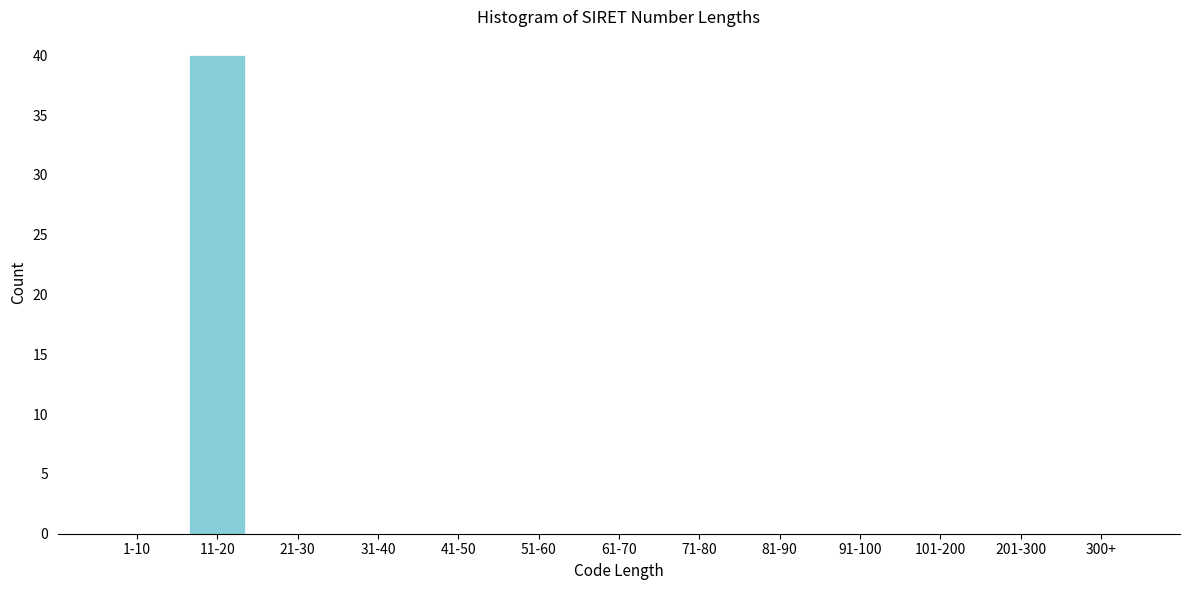

Reading left to right, extract all data points from this chart.

1-10=0	11-20=40	21-30=0	31-40=0	41-50=0	51-60=0	61-70=0	71-80=0	81-90=0	91-100=0	101-200=0	201-300=0	300+=0